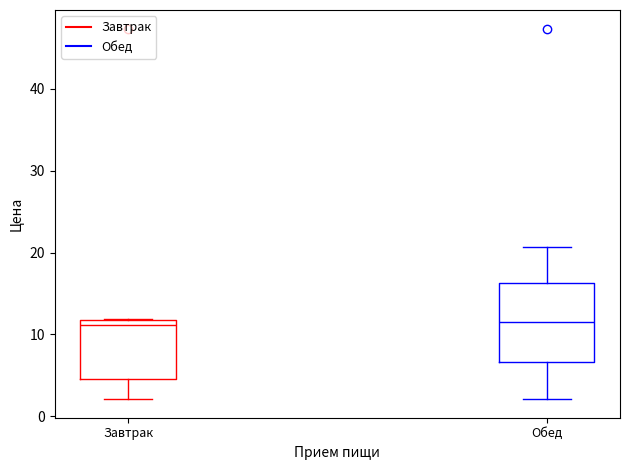

Comparing the boxes themselves (not the whiskers), which one is the tallest?

Обед